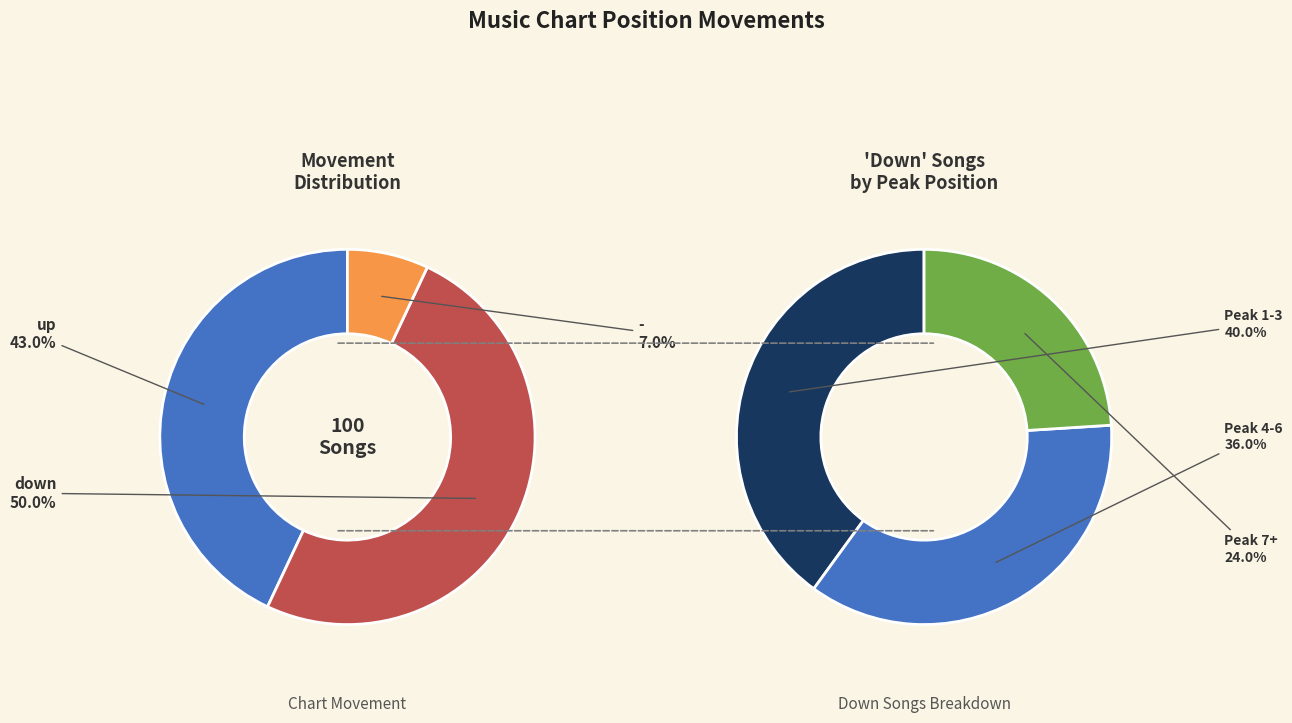

To the nearest percent, what portion does down represent?

50%